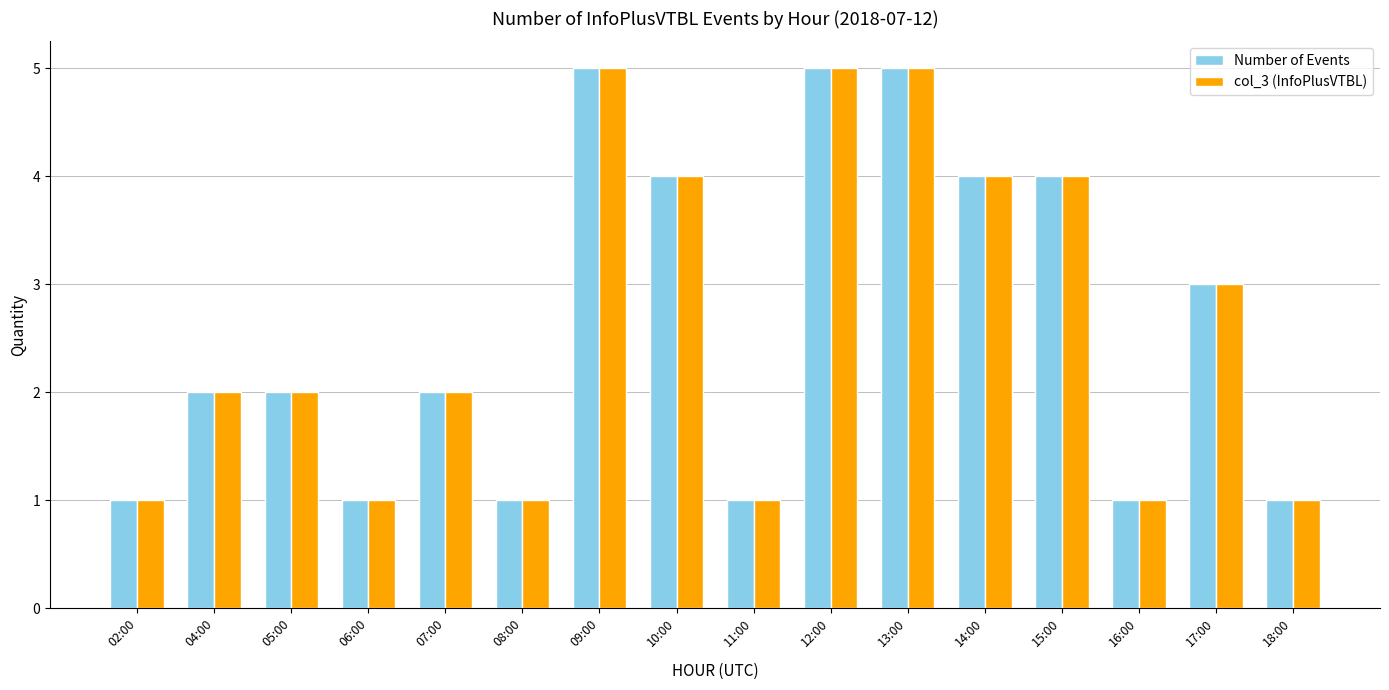

What position from the left is 05:00?

3